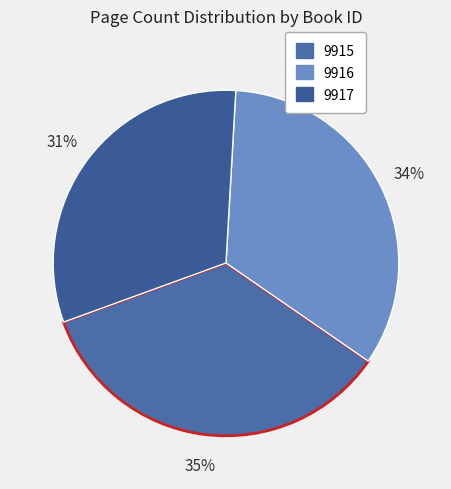

Combined, do 9917 and 9915 account for over 50%?

Yes